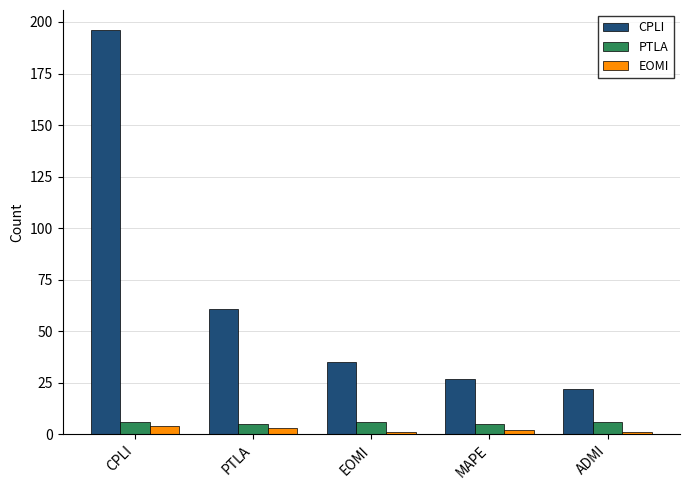

What are all the series names shown in the legend?

CPLI, PTLA, EOMI